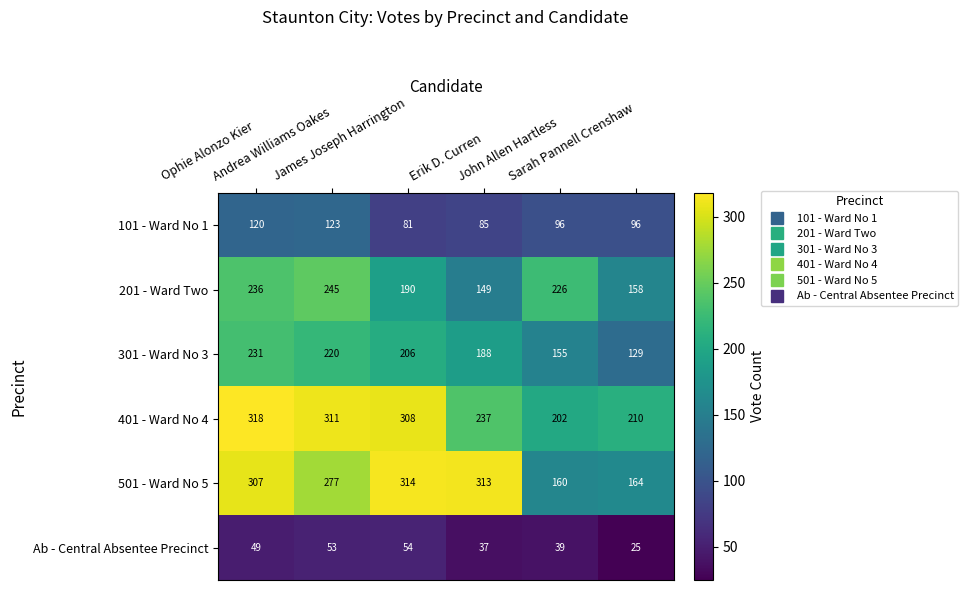

How many distinct data groups are displayed?

6